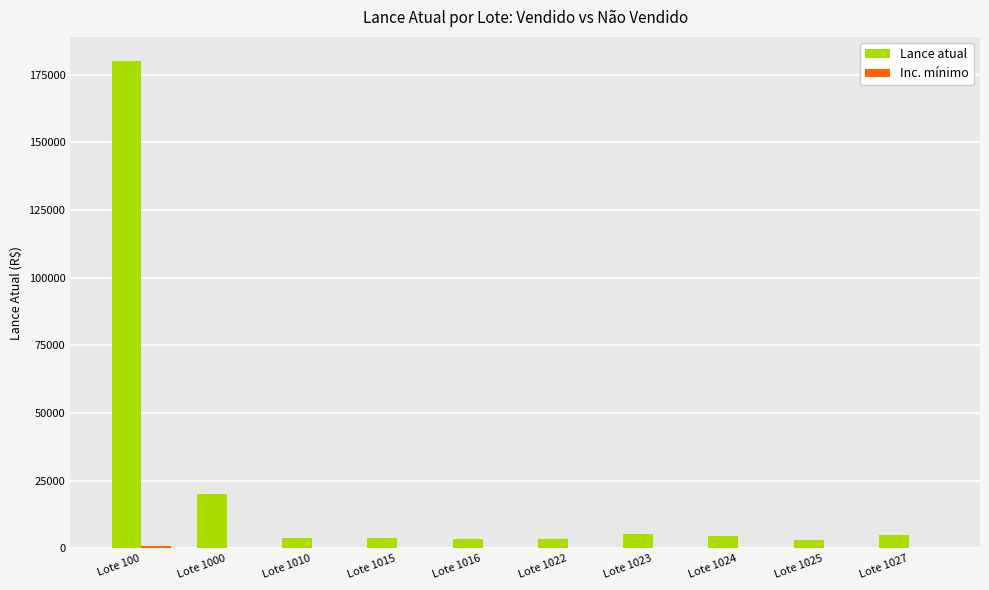

At which category does the chart reach its peak across all series?

Lote 100